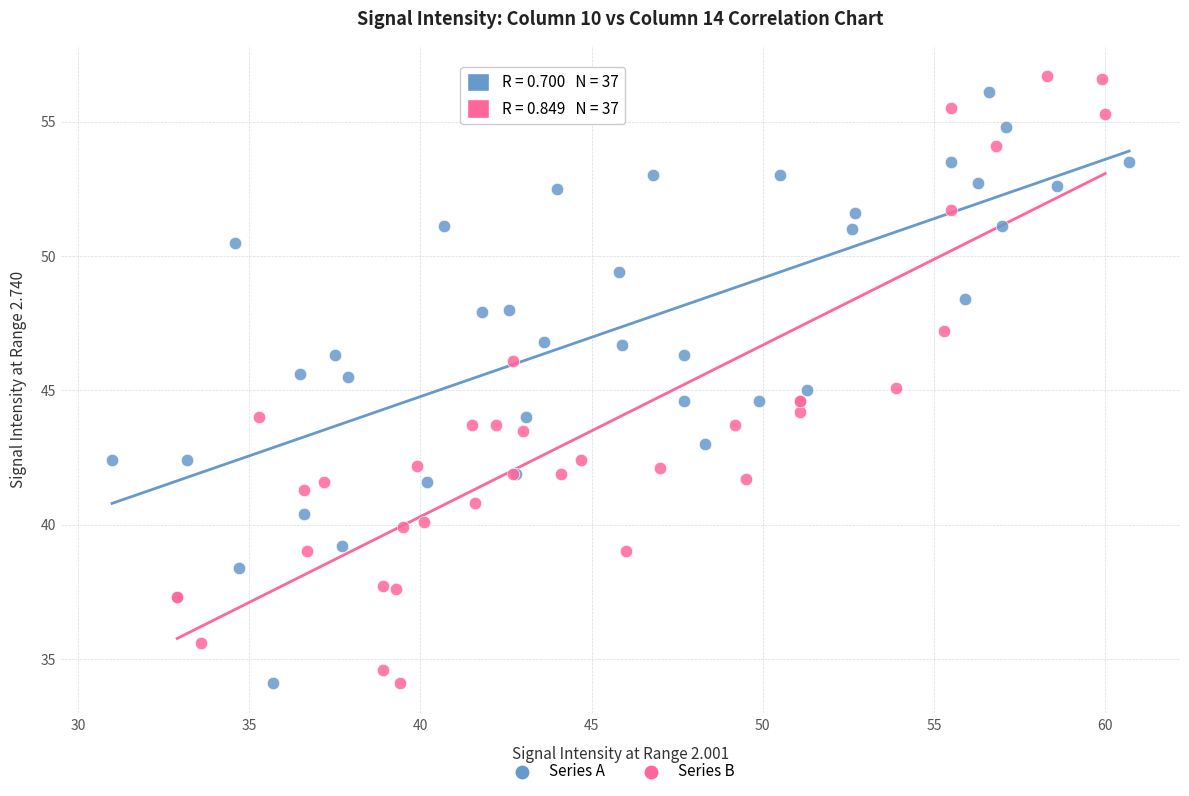

Which series has the largest Y range (max minus min)?

Series B